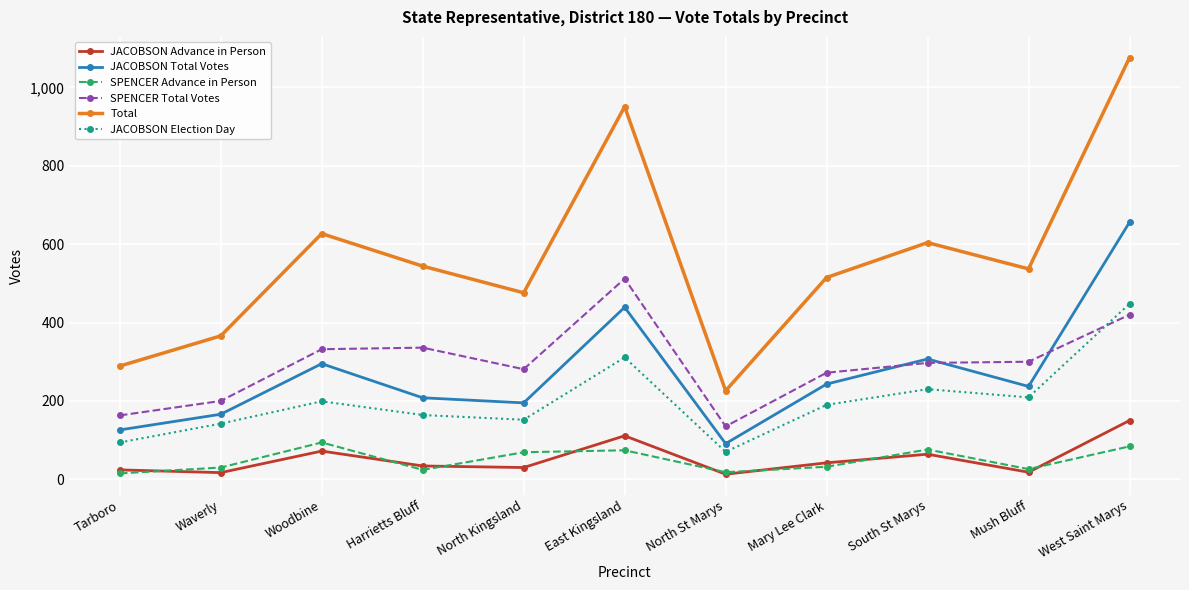

Which series has the widest spread of values?

Total